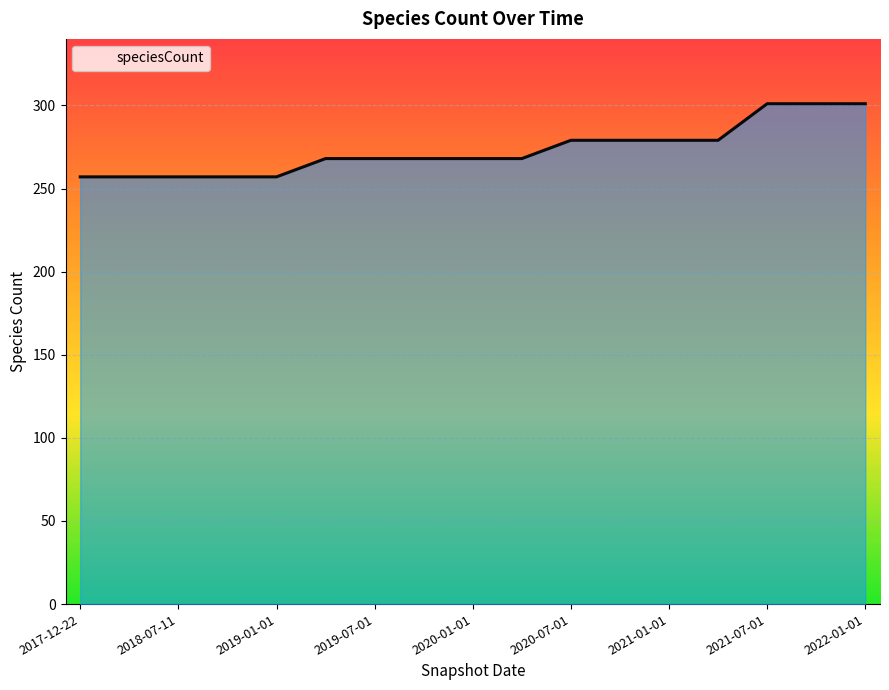

Does the chart display data point markers on the line(s)?

No